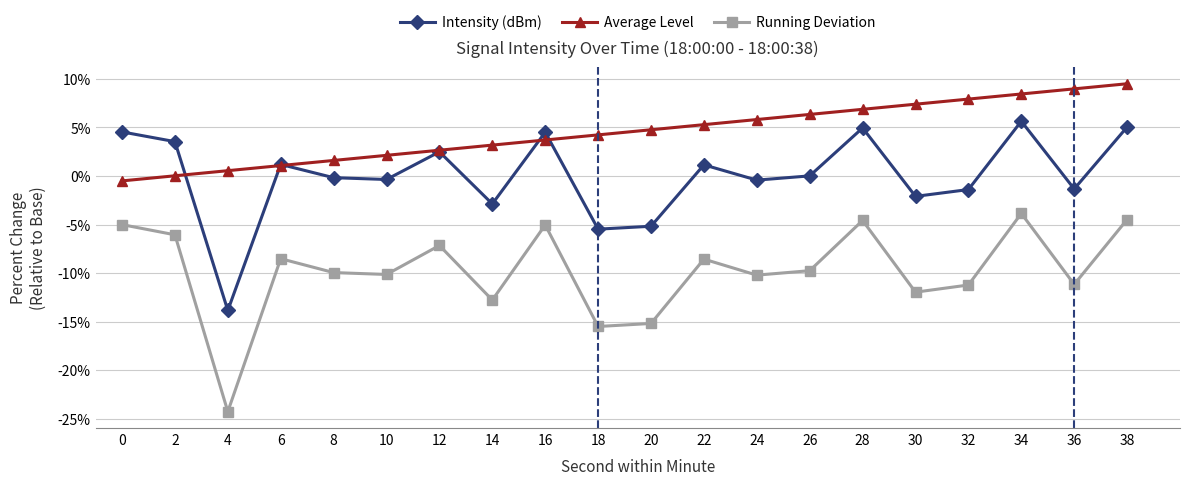

True or false: Running Deviation has more than 2 interior local peaks.

True